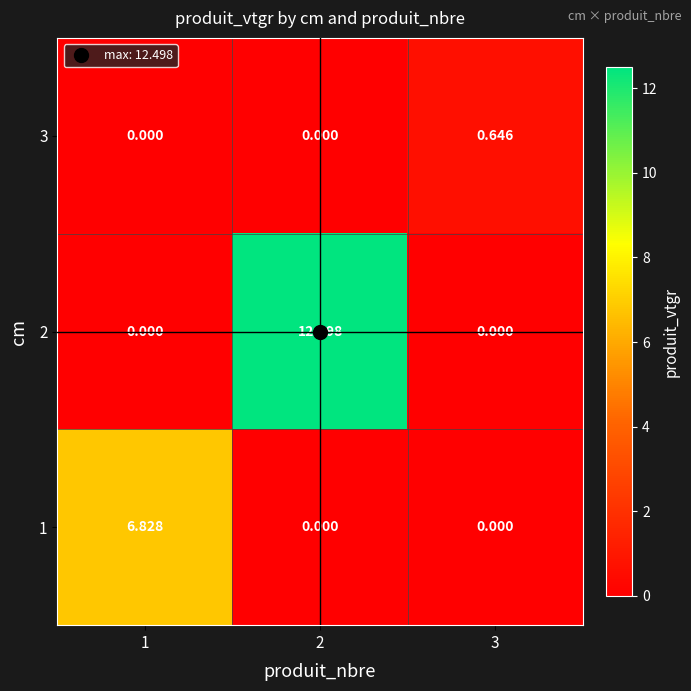

Which series has the widest spread of values?

2